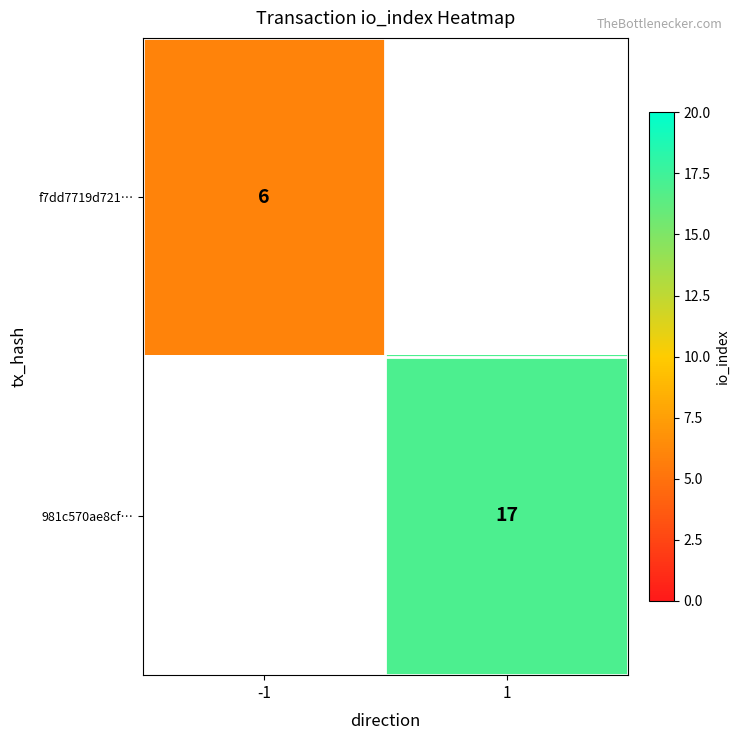

Which has a higher value, -1 or 1?

1